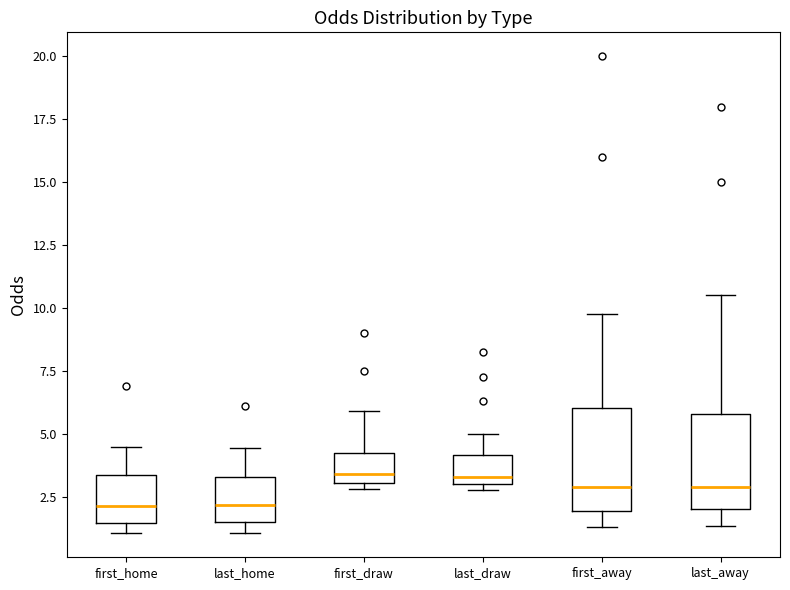

Reading left to right, transcribe this box plot: for each box, give where its median line is, the range the box spans, and where its two whiskers end, as read against the y-axis. The values are not printed on the chart, so give them approximately, as read against the axis.

first_home: median 2.0, box 1.5 to 3.5, whiskers 1.0 to 4.5
last_home: median 2.0, box 1.5 to 3.5, whiskers 1.0 to 4.5
first_draw: median 3.5, box 3.0 to 4.0, whiskers 3.0 (just below the box's lower edge) to 6.0
last_draw: median 3.5, box 3.0 to 4.0, whiskers 3.0 (just below the box's lower edge) to 5.0
first_away: median 3.0, box 2.0 to 6.0, whiskers 1.5 to 10.0
last_away: median 3.0, box 2.0 to 6.0, whiskers 1.5 to 10.5